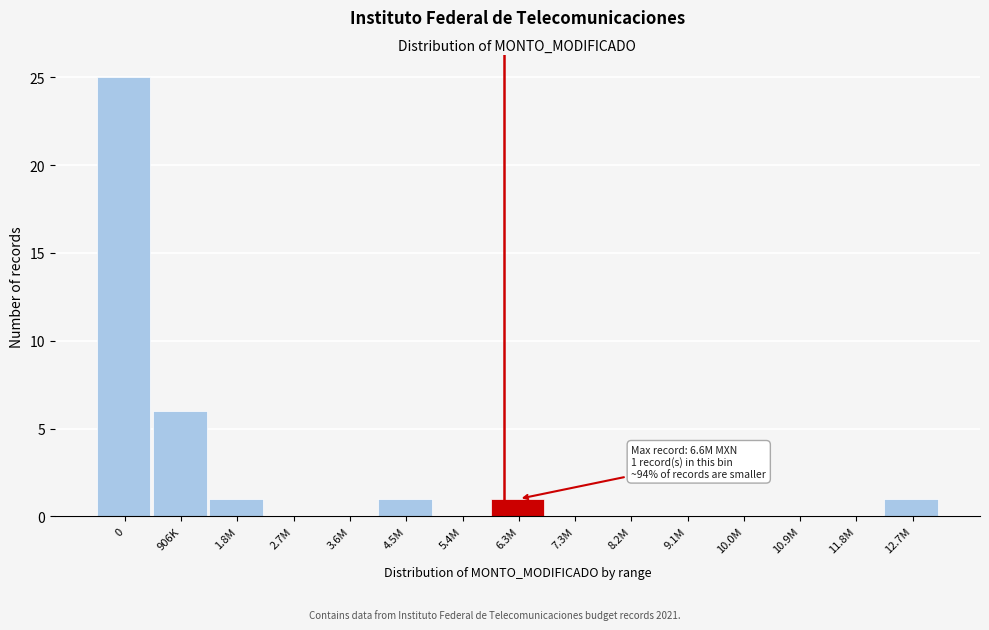

Reading left to right, list all the values displayed in this chart.

0=25	906K=6	1.8M=1	2.7M=0	3.6M=0	4.5M=1	5.4M=0	6.3M=1	7.3M=0	8.2M=0	9.1M=0	10.0M=0	10.9M=0	11.8M=0	12.7M=1